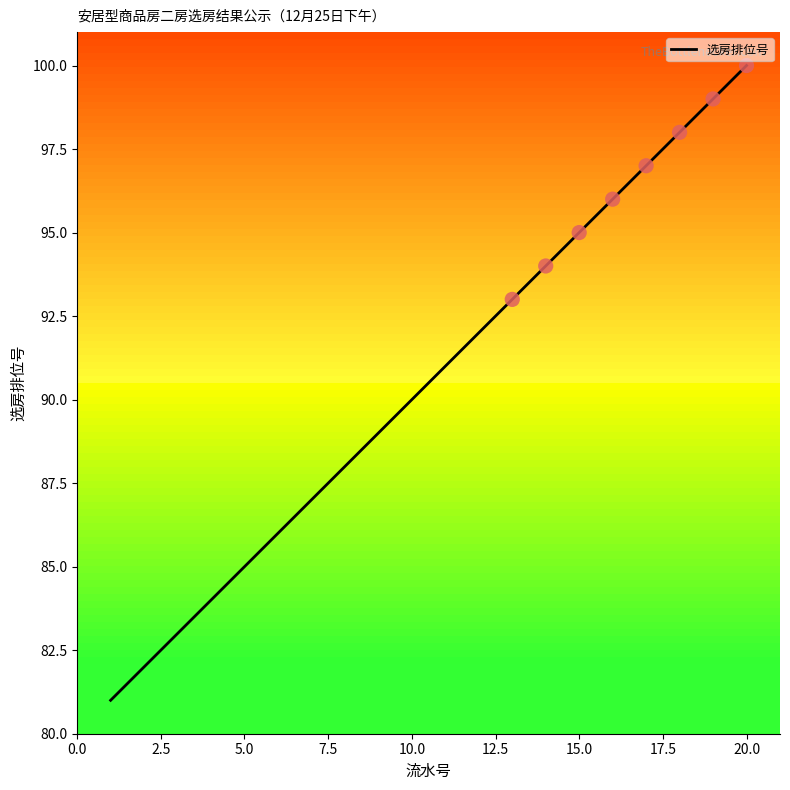

What is the difference between the maximum and minimum values?

19